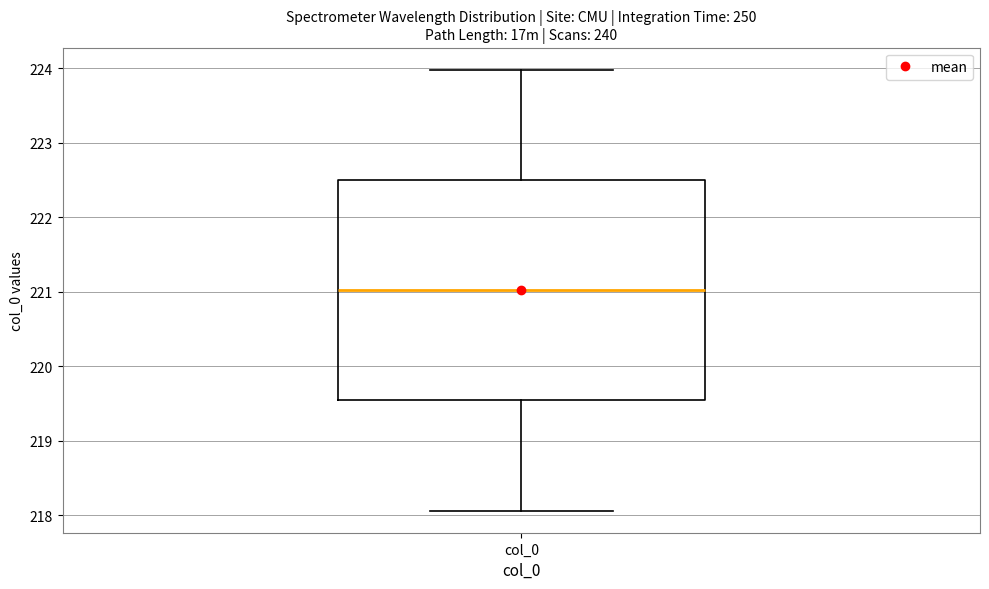

Transcribe this box plot: give where the median line is, the range the box spans, and where the two whiskers end, as read against the y-axis. The values are not printed on the chart, so give them approximately, as read against the axis.

median 221.0, box 219.5 to 222.5, whiskers 218.1 to 224.0